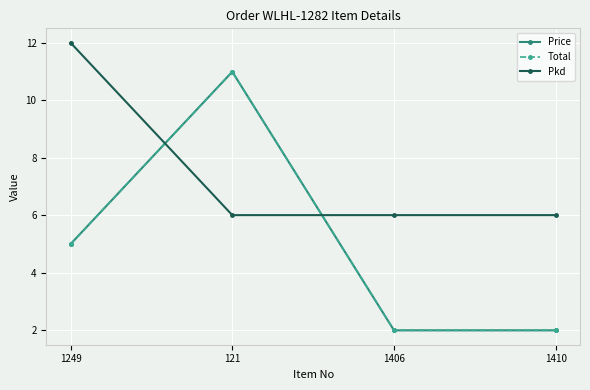

Between 1406 and 121, which is larger?

121